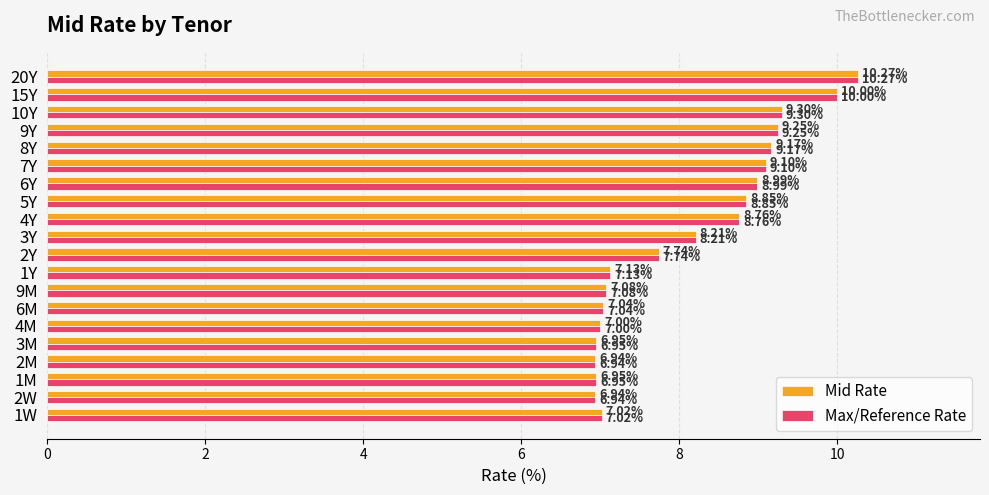

What is the average value of the Max/Reference Rate series?

8.1